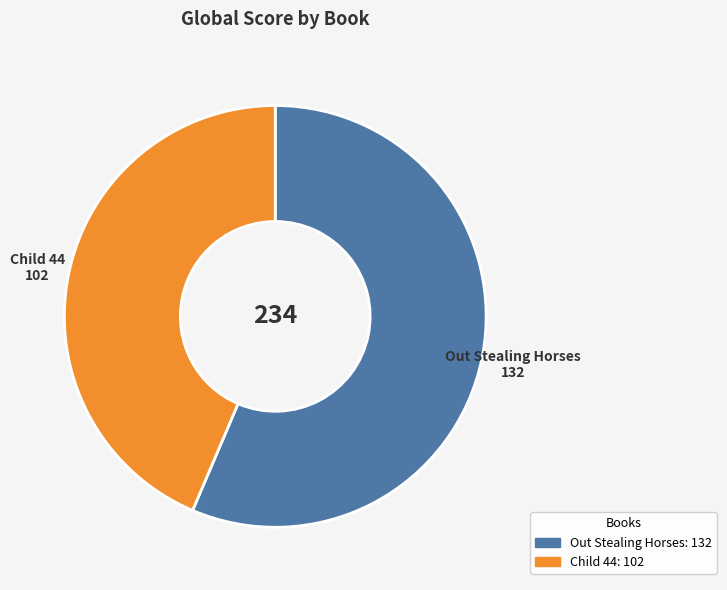

Rank the categories by value from highest to lowest.

Out Stealing Horses, Child 44